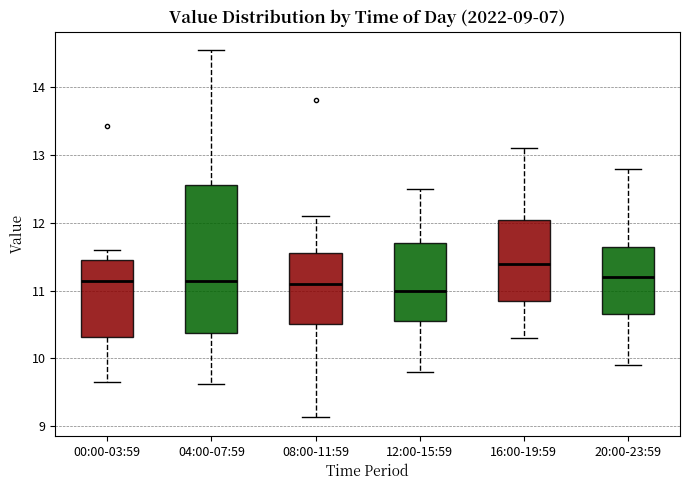

Which box is the tallest, from its lower edge to its upper edge?

04:00-07:59